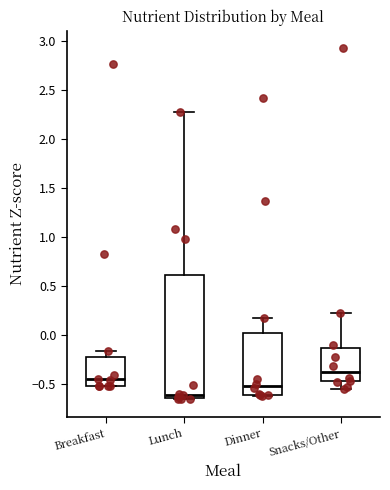

Reading left to right, read every box against the y-axis: the position of its median line, the range the box covers, and the ends of its whiskers. The values are not printed on the chart, so give them approximately, as read against the axis.

Breakfast: median -0.45, box -0.50 to -0.25, whiskers -0.50 to -0.15
Lunch: median -0.60, box -0.65 to 0.60, whiskers -0.65 to 2.30
Dinner: median -0.50, box -0.60 to 0.00, whiskers -0.65 to 0.15
Snacks/Other: median -0.40, box -0.50 to -0.15, whiskers -0.55 to 0.20